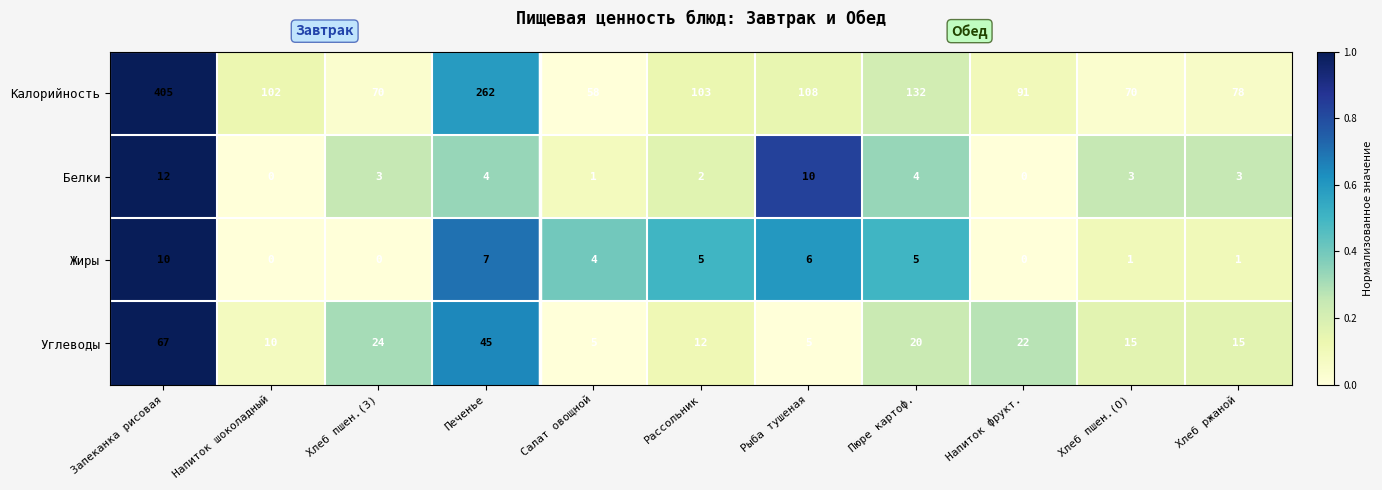

At how many categories does at least one series exceed 0?

11